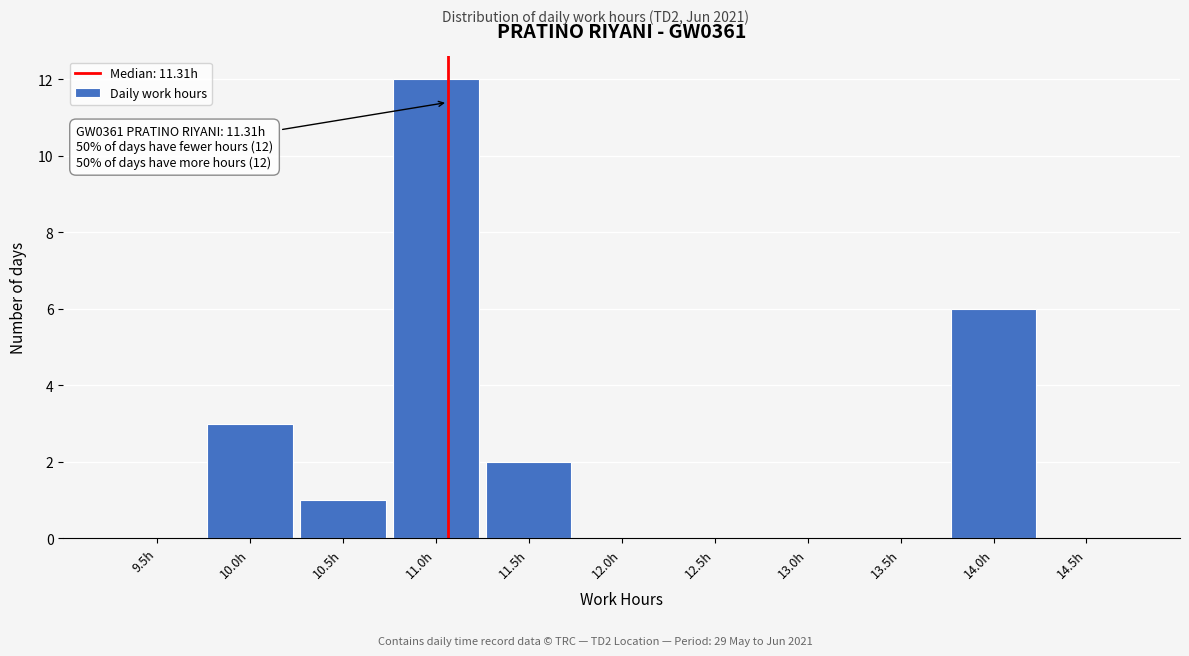

Reading left to right, list all the values displayed in this chart.

9.5h=0	10.0h=3	10.5h=1	11.0h=12	11.5h=2	12.0h=0	12.5h=0	13.0h=0	13.5h=0	14.0h=6	14.5h=0